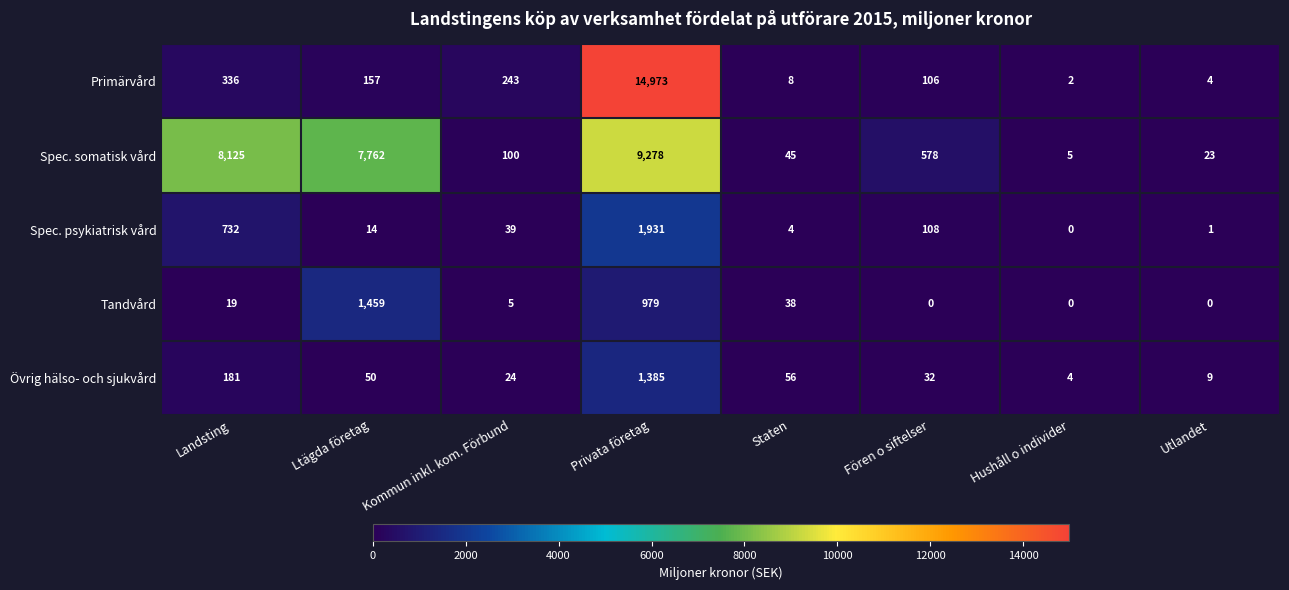

How many data points does each series have?

8